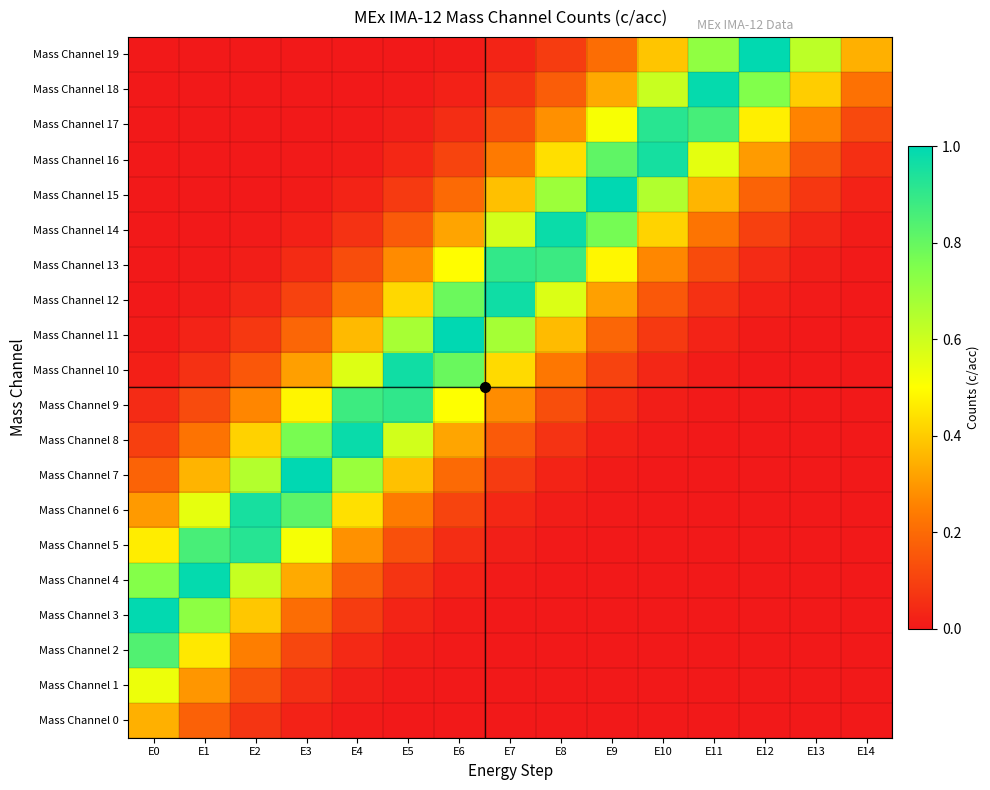

Which has a higher value, E7 or E13?

E7